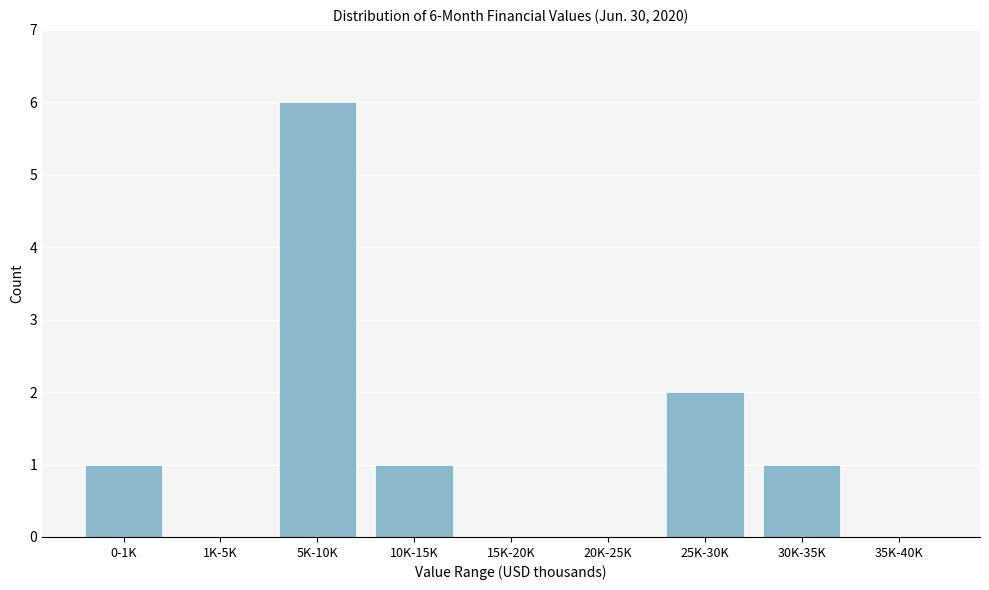

Reading right to left, extract all data points from this chart.

35K-40K=0	30K-35K=1	25K-30K=2	20K-25K=0	15K-20K=0	10K-15K=1	5K-10K=6	1K-5K=0	0-1K=1